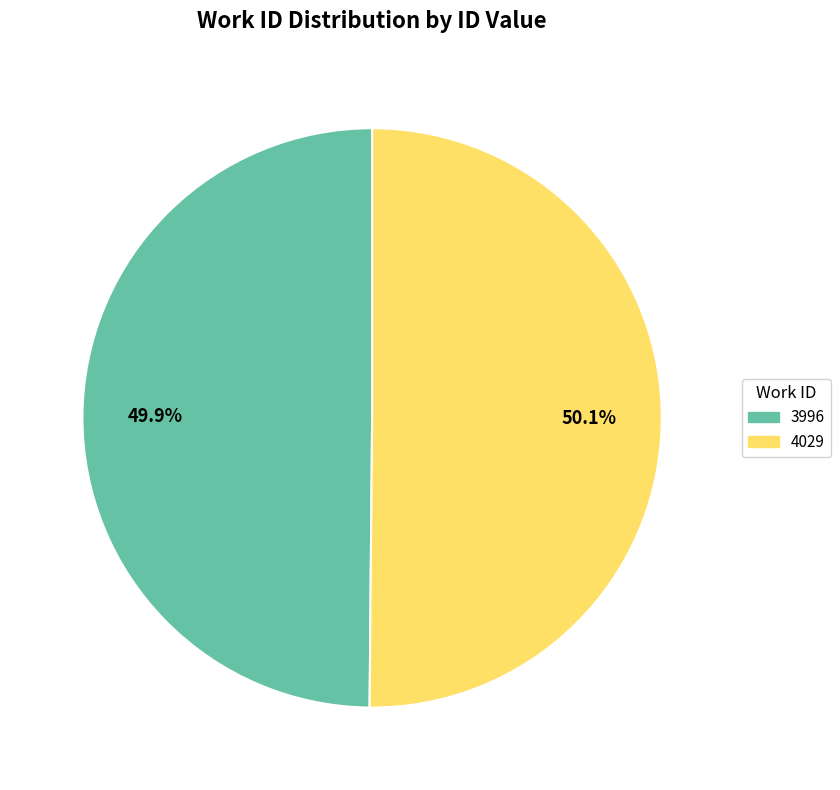

What is the ratio of the value at 4029 to the value at 3996?

1.0